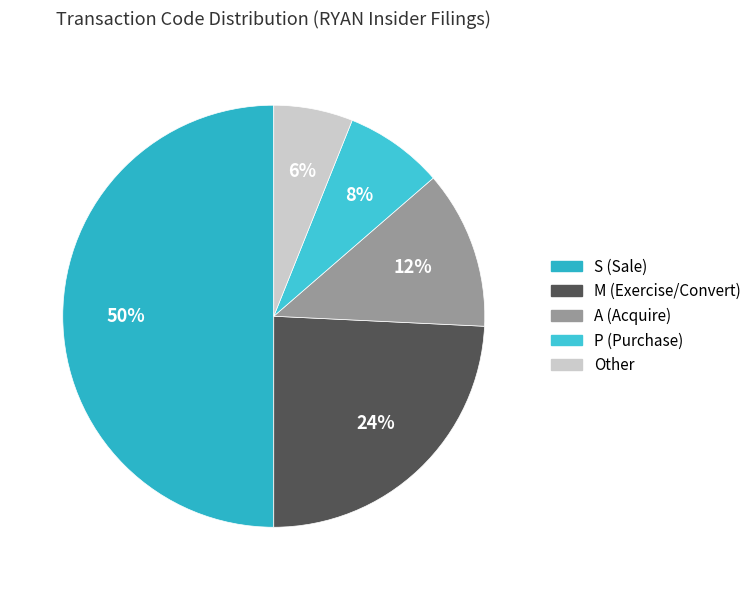

To the nearest percent, what is the combined percentage of Other and A?

18%